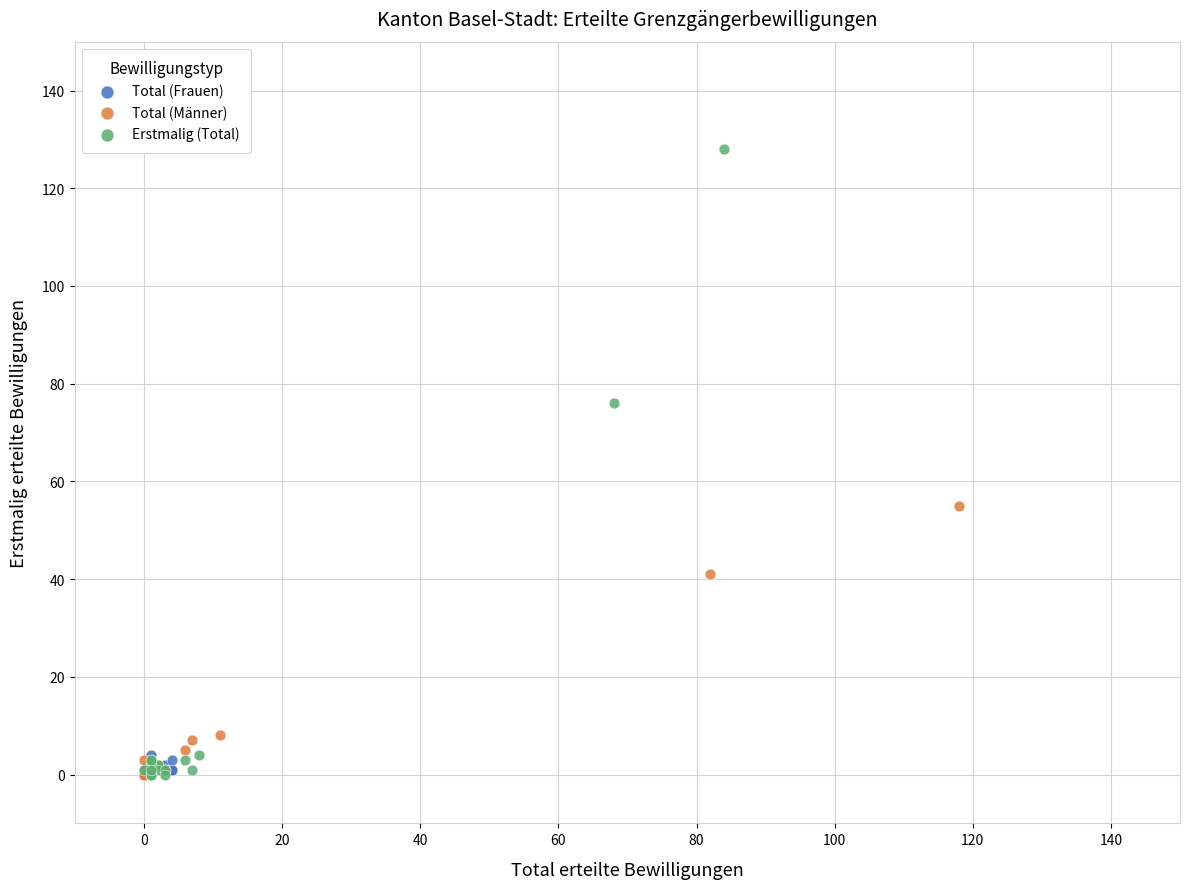

Which series reaches the maximum Y coordinate?

Erstmalig (Total)